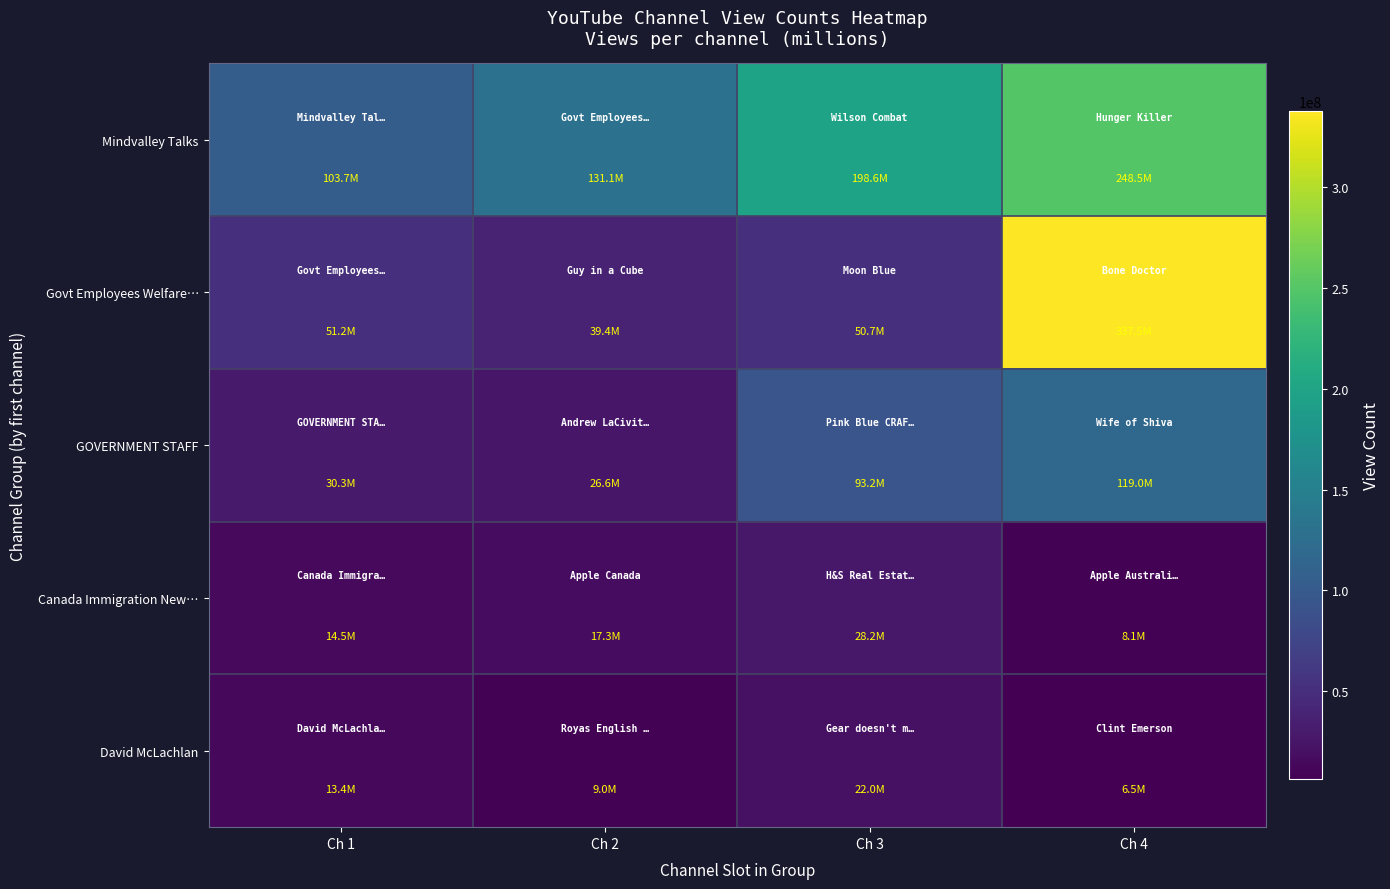

What is the spread (max minus min) of values at Ch 3?

176654657